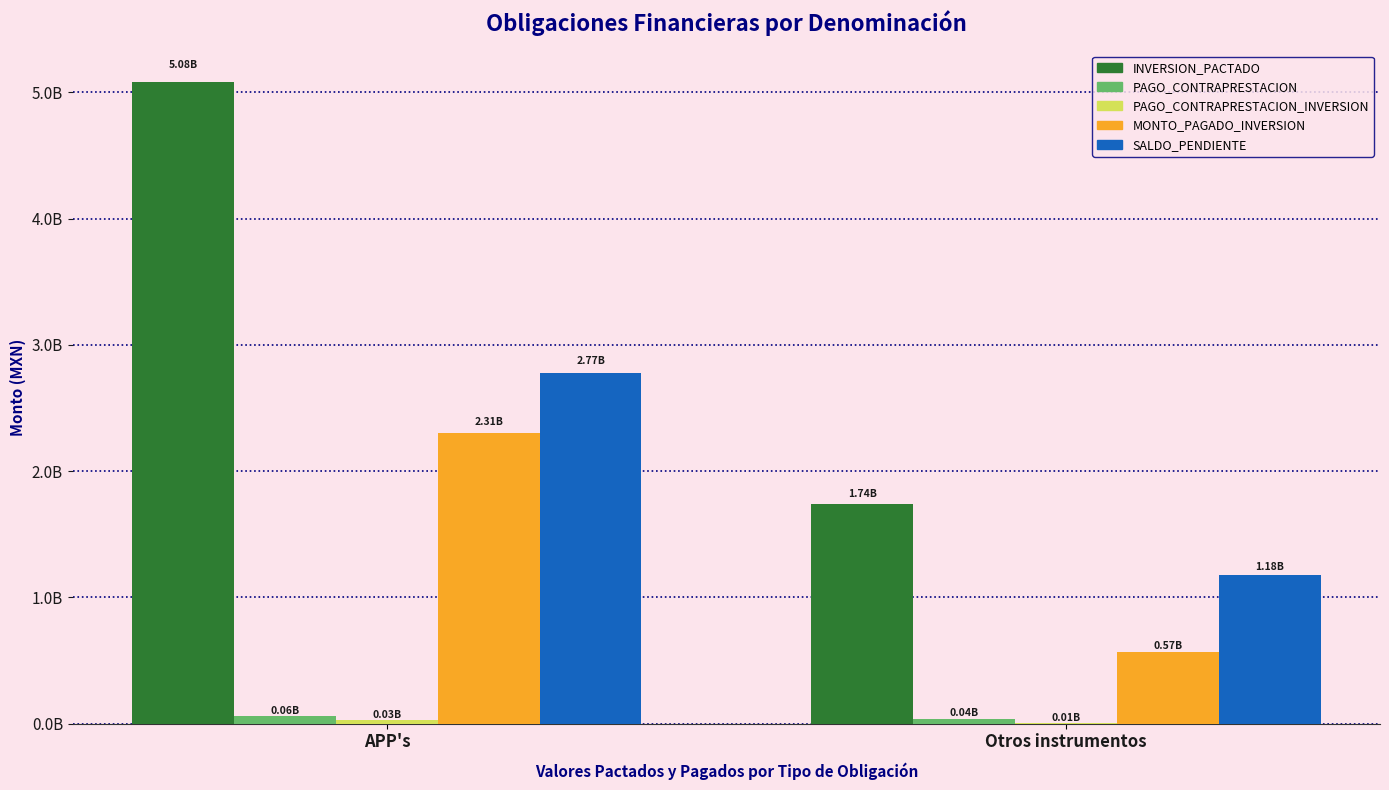

Which series has the largest total across all categories?

INVERSION_PACTADO